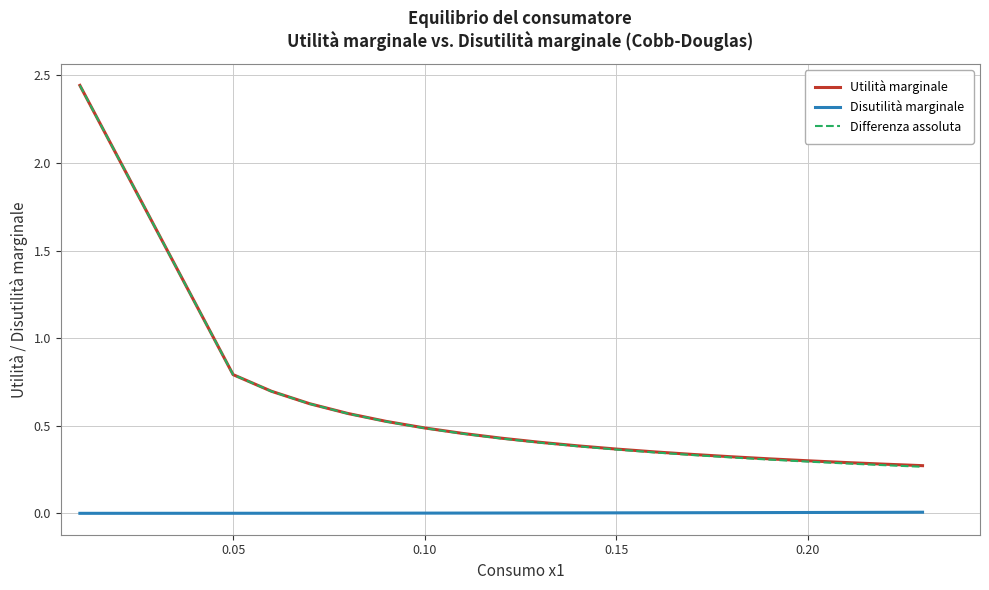

Which series has the widest spread of values?

Differenza assoluta